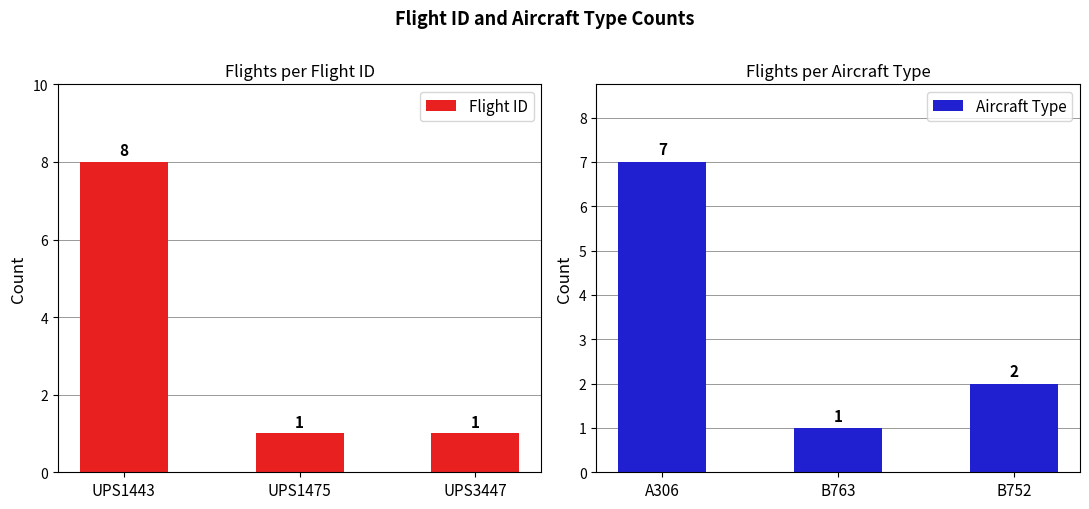

How many Flight ID values are between 1 and 8?

3